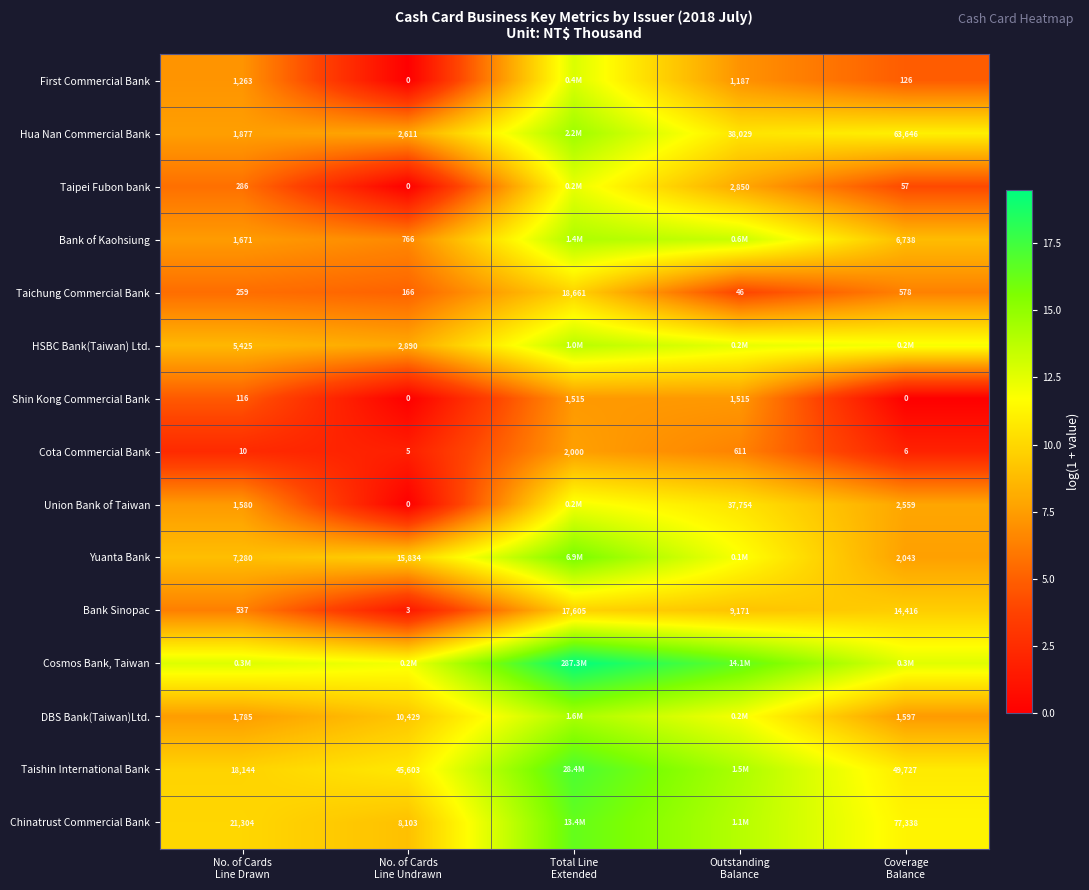

How many series are shown in this chart?

15